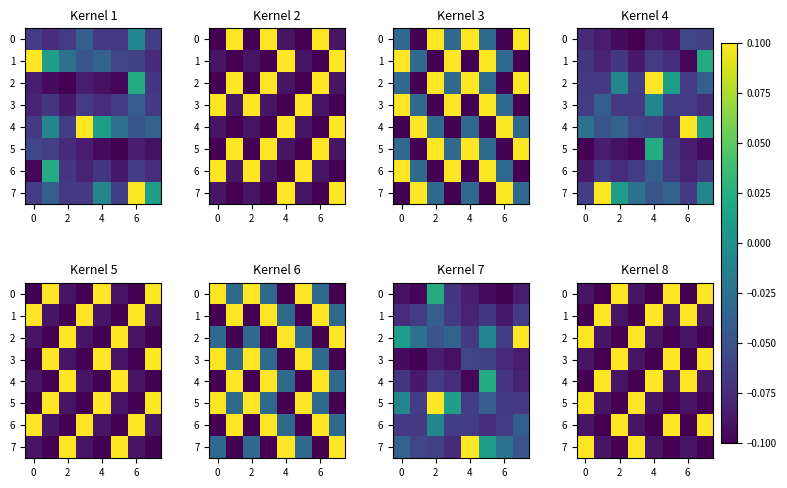

How many 4 values are between 0 and 1?

3